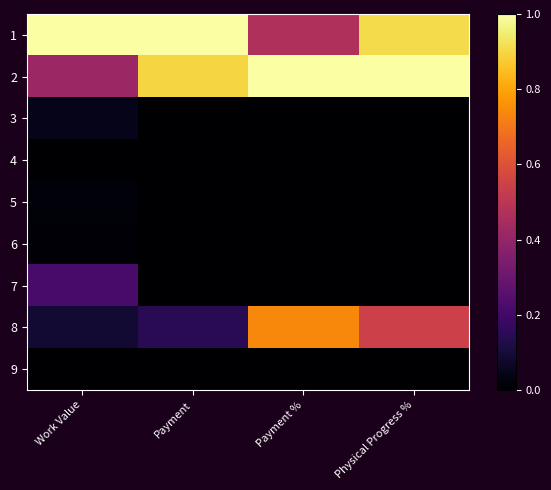

Reading left to right, transcribe all the data shown in this chart.

1: Work Value=1.0	Payment=1.0	Payment %=0.5	Physical Progress %=0.9
2: Work Value=0.4	Payment=0.9	Payment %=1.0	Physical Progress %=1.0
3: Work Value=0.0	Payment=0.0	Payment %=0.0	Physical Progress %=0.0
4: Work Value=0.0	Payment=0.0	Payment %=0.0	Physical Progress %=0.0
5: Work Value=0.0	Payment=0.0	Payment %=0.0	Physical Progress %=0.0
6: Work Value=0.0	Payment=0.0	Payment %=0.0	Physical Progress %=0.0
7: Work Value=0.2	Payment=0.0	Payment %=0.0	Physical Progress %=0.0
8: Work Value=0.1	Payment=0.1	Payment %=0.7	Physical Progress %=0.5
9: Work Value=0.0	Payment=0.0	Payment %=0.0	Physical Progress %=0.0